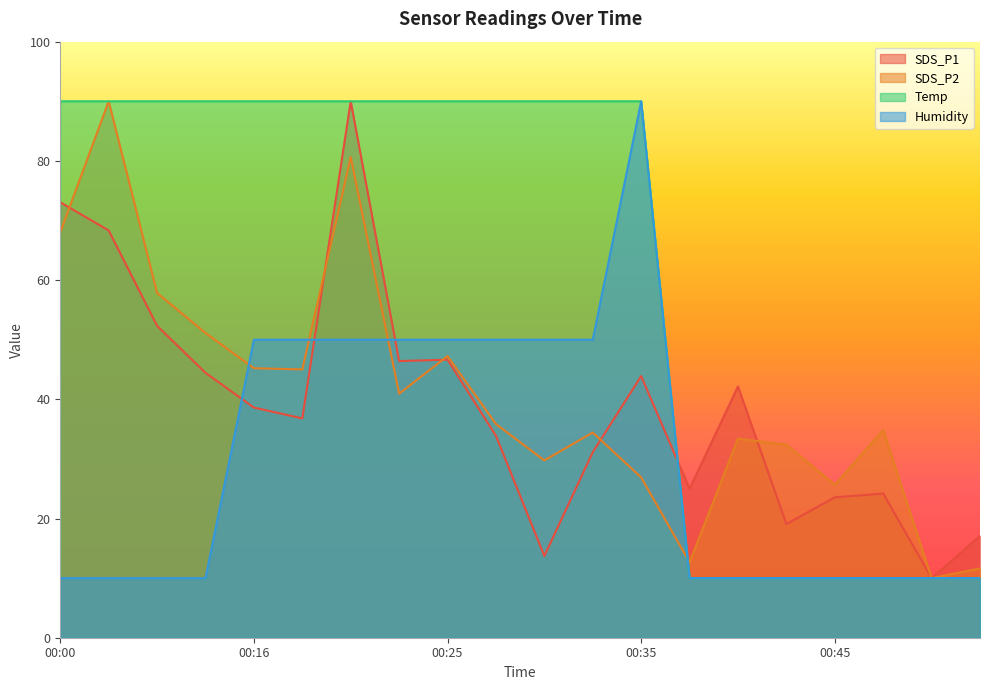

True or false: SDS_P2 has more than 1 interior local peaks.

True